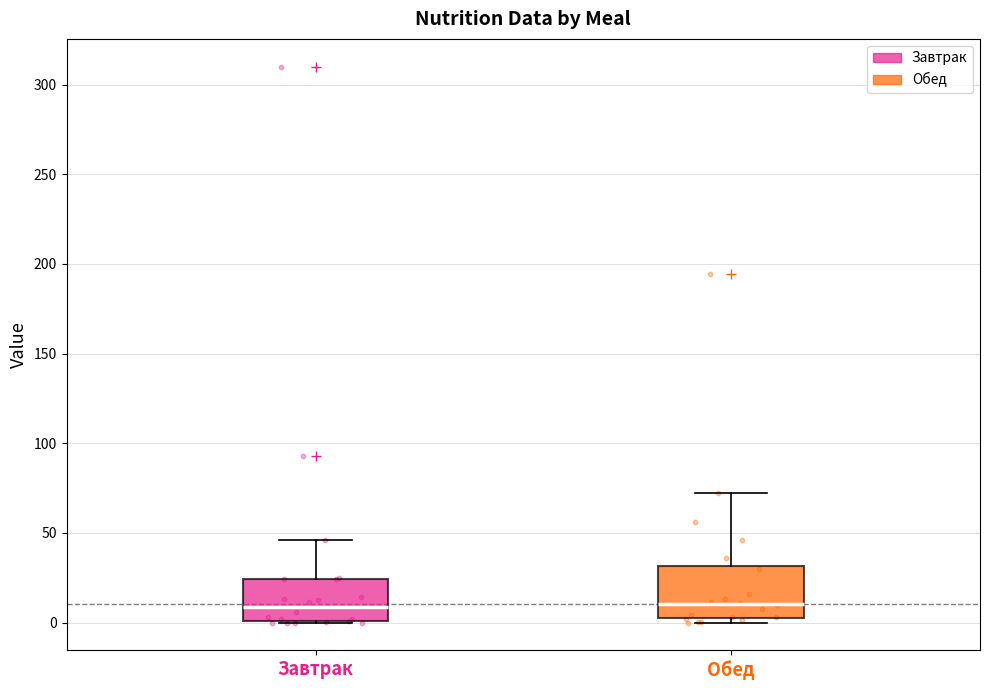

Where does the median line of the box for Завтрак sit on the y-axis? The values are not printed on the chart, so give them approximately, as read against the axis.

10